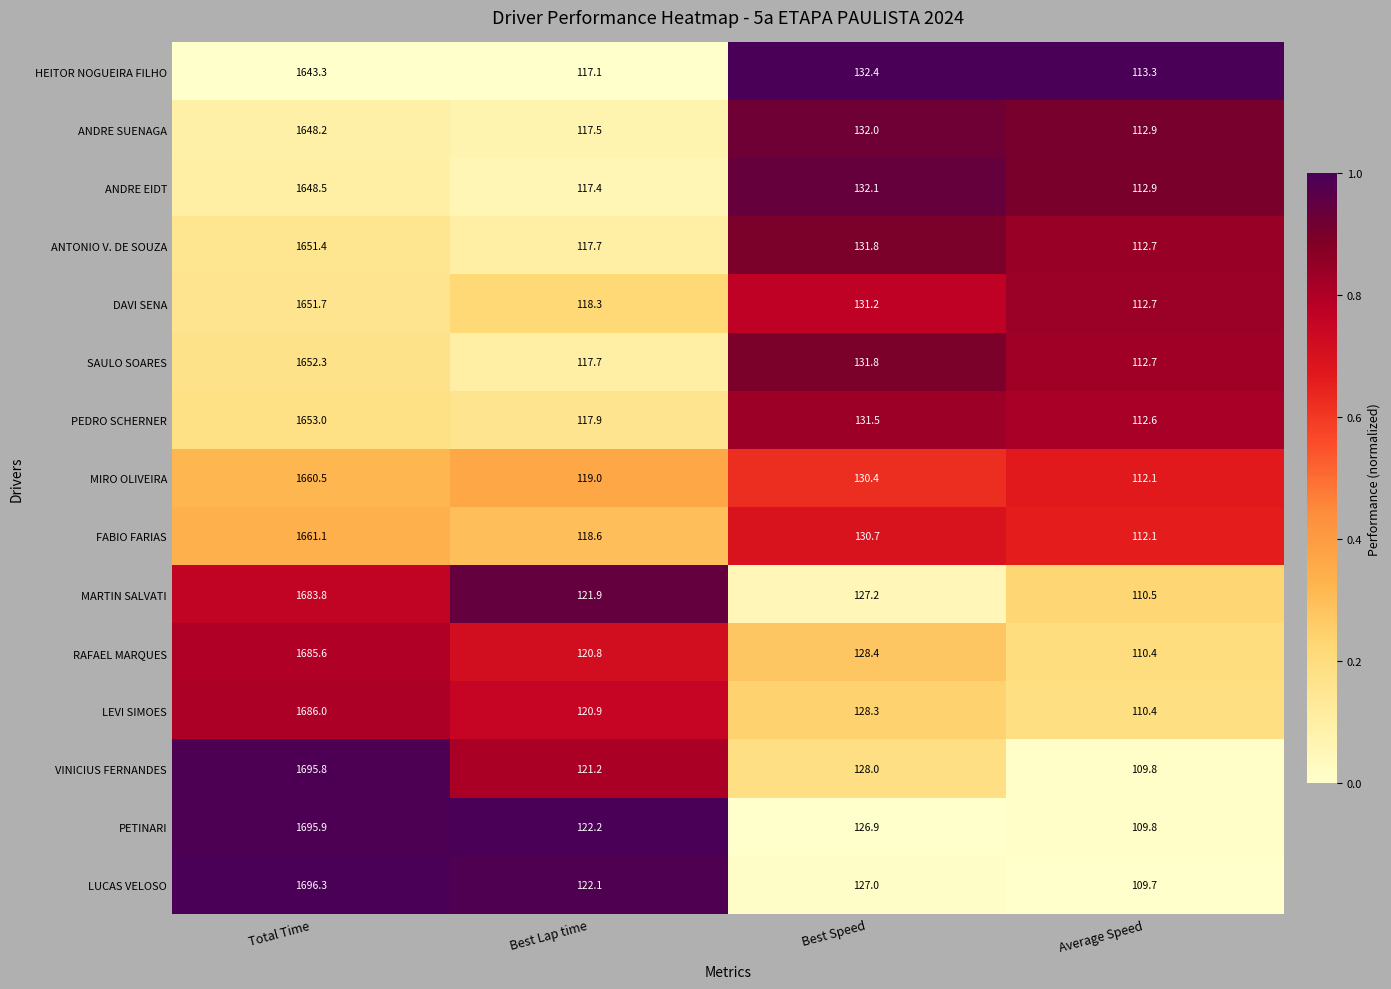

What is the difference between the highest and lowest values at Best Speed?

5.5